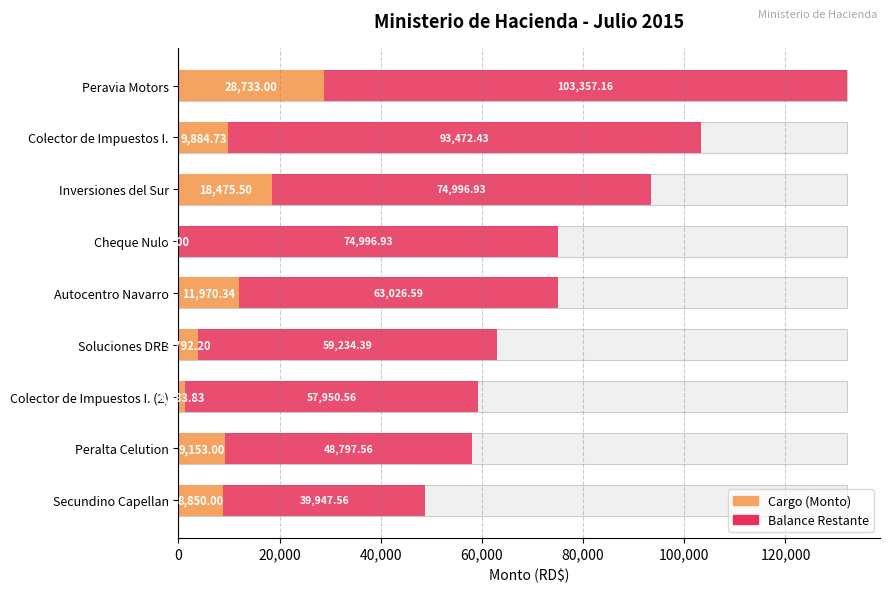

List the series in order of their overall mean, lowest first.

Cargo (Monto), Balance Restante